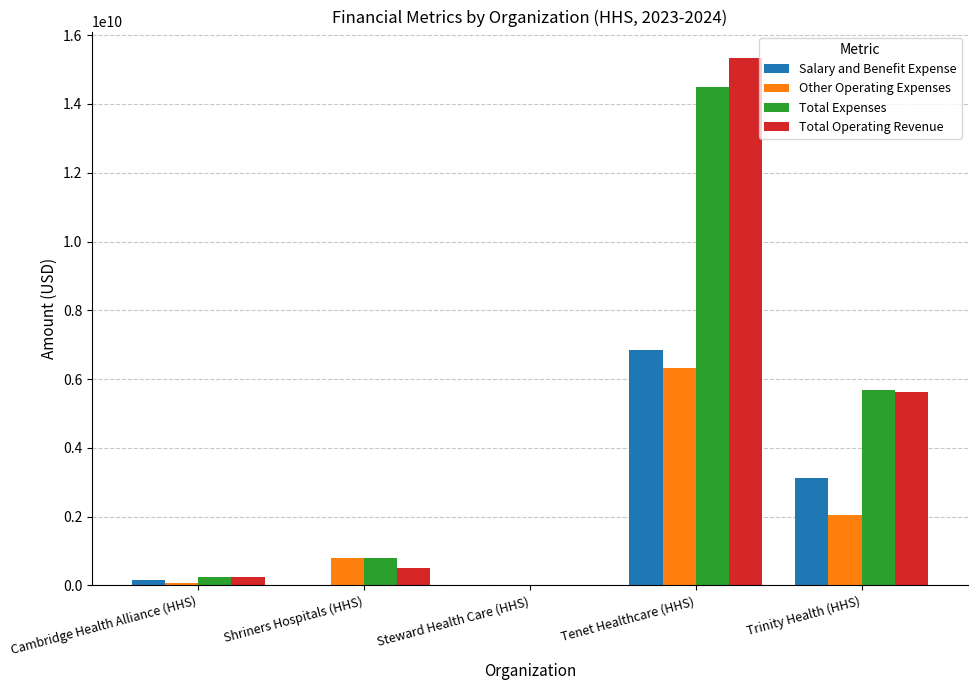

Are the bars horizontal?

No